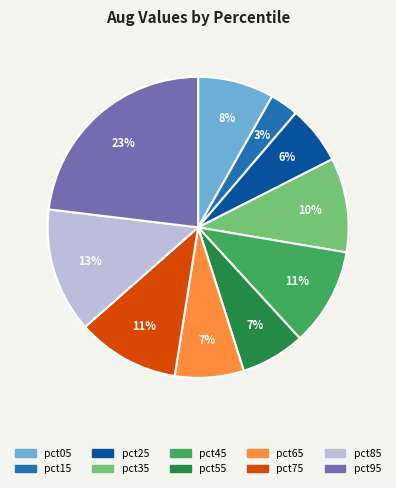

Which category has the smallest portion of the pie?

pct15